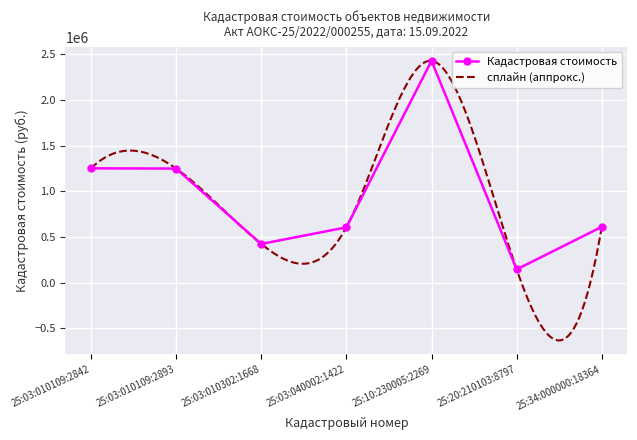

Where is the first local maximum?

25:10:230005:2269